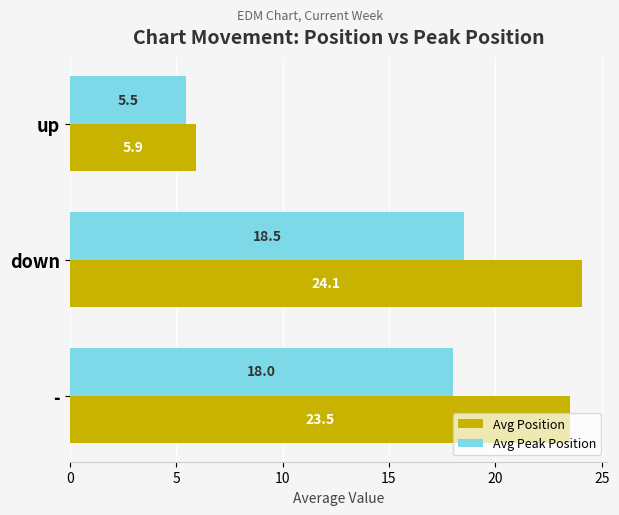

What is the minimum value shown in the chart?

5.5